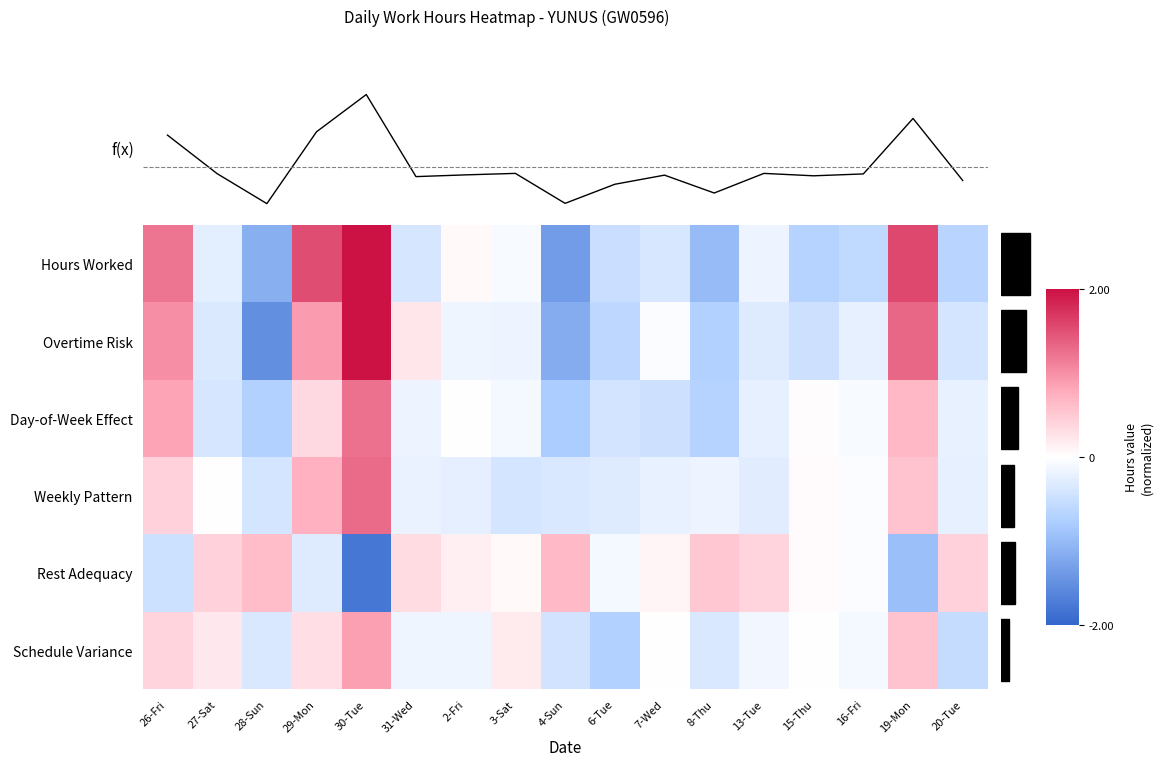

The value of Day-of-Week Effect at 27-Sat is -0.4. True or false?

True